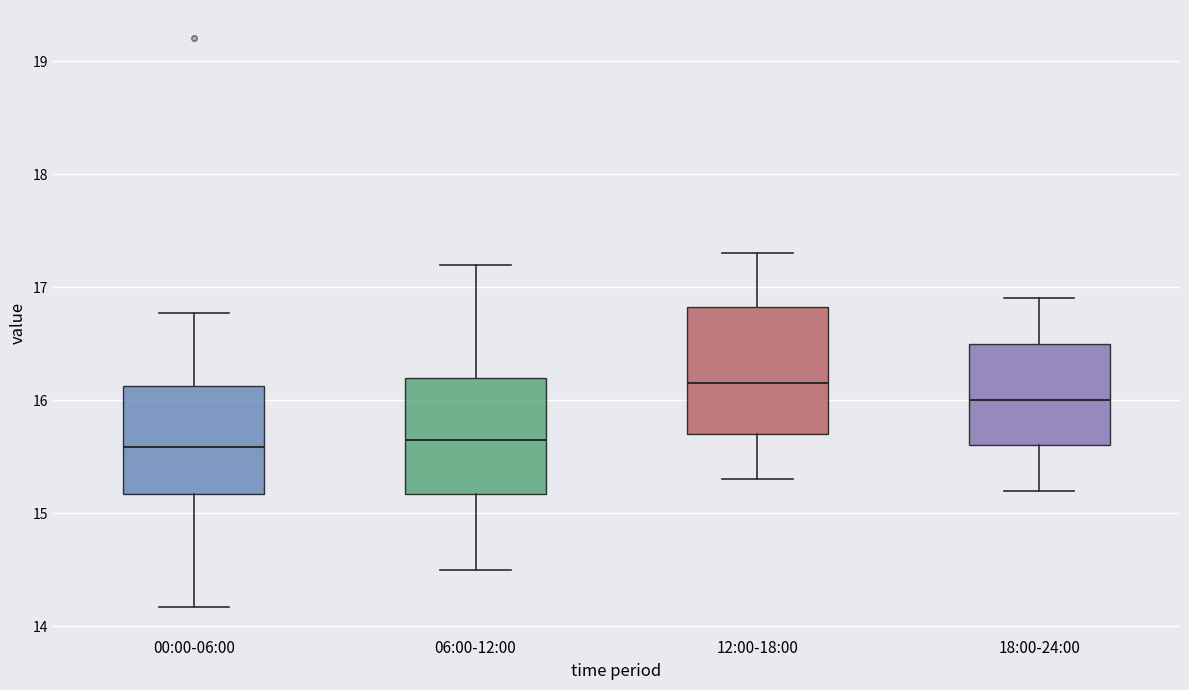

Which box has the highest median line?

12:00-18:00